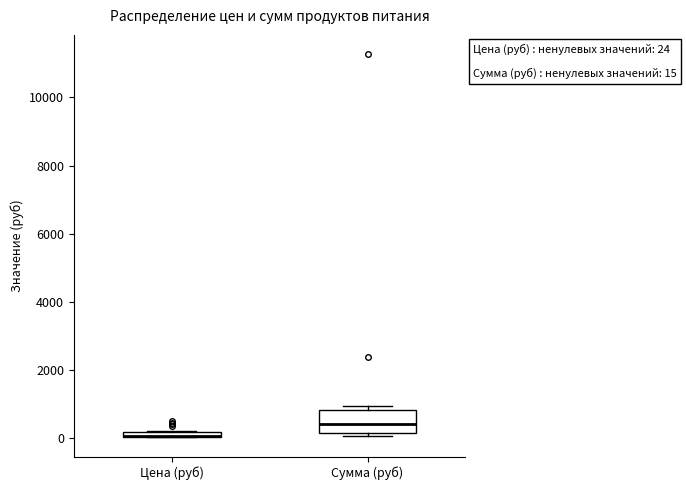

Comparing the boxes themselves (not the whiskers), which one is the tallest?

Сумма (руб)